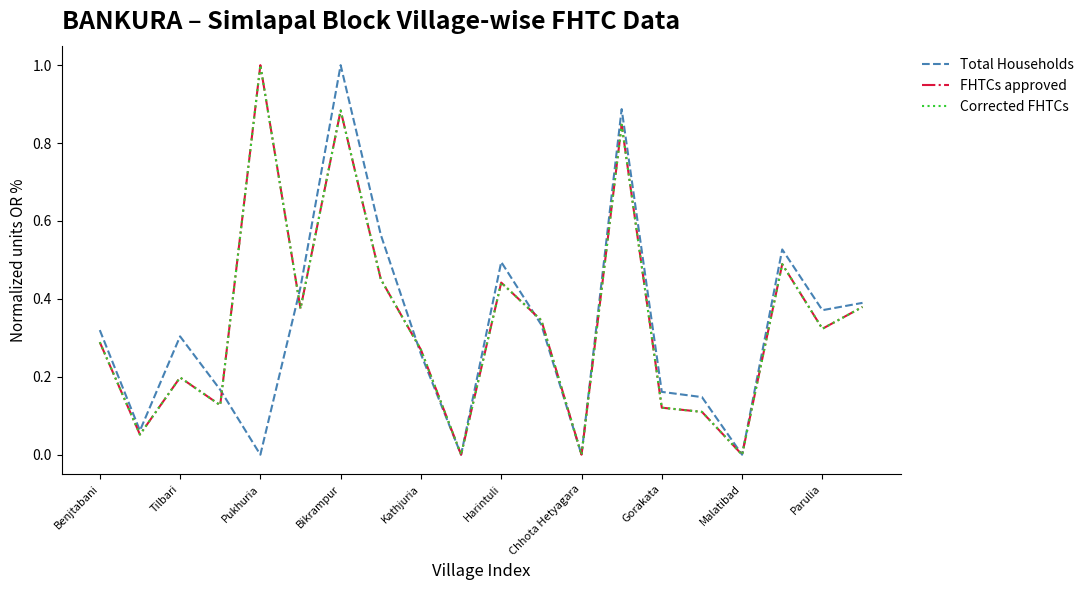

Does the chart display data point markers on the line(s)?

No